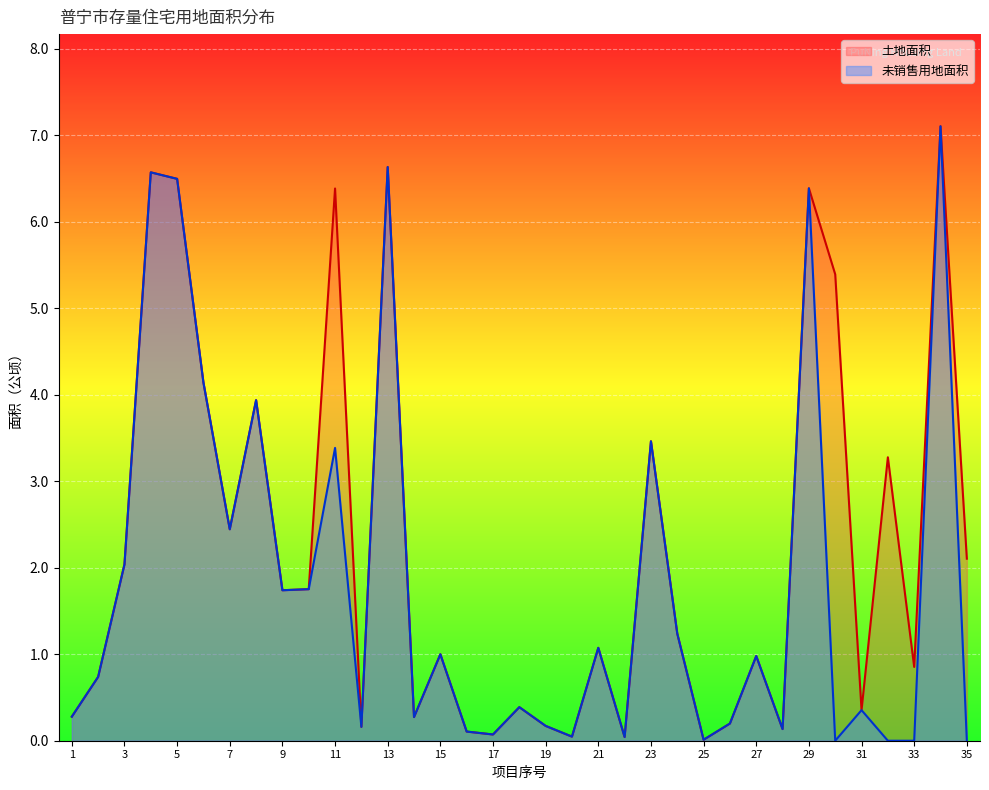

True or false: 土地面积 and 未销售用地面积 cross at least once.

False